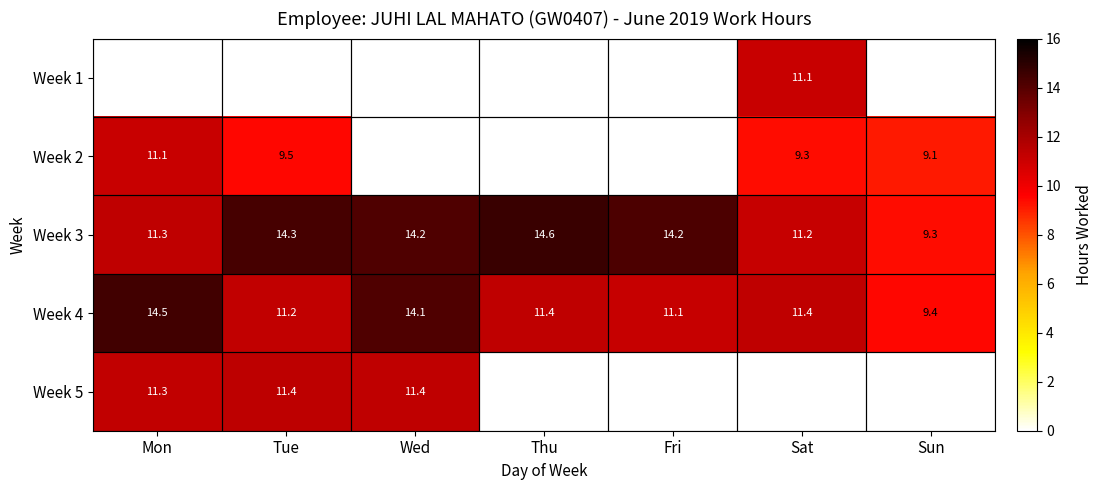

What is the difference between the Week 4 values at Sun and Sat?

2.0